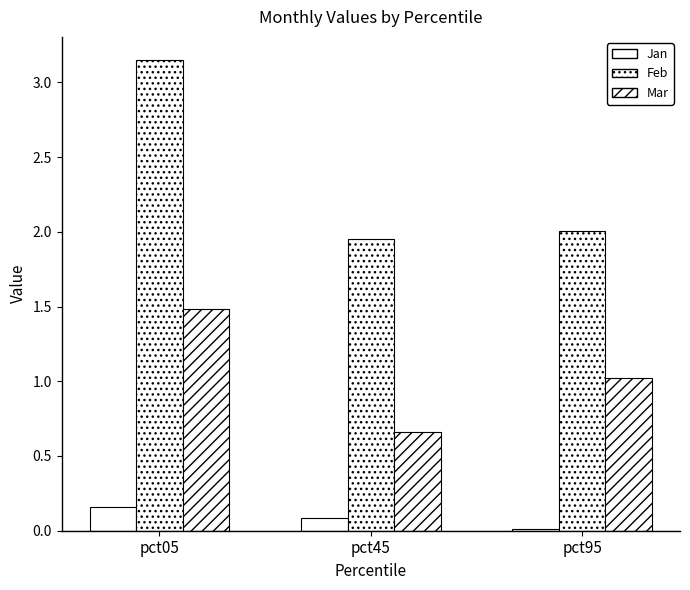

What is the sum of the Jan values at pct95 and pct45?

0.1